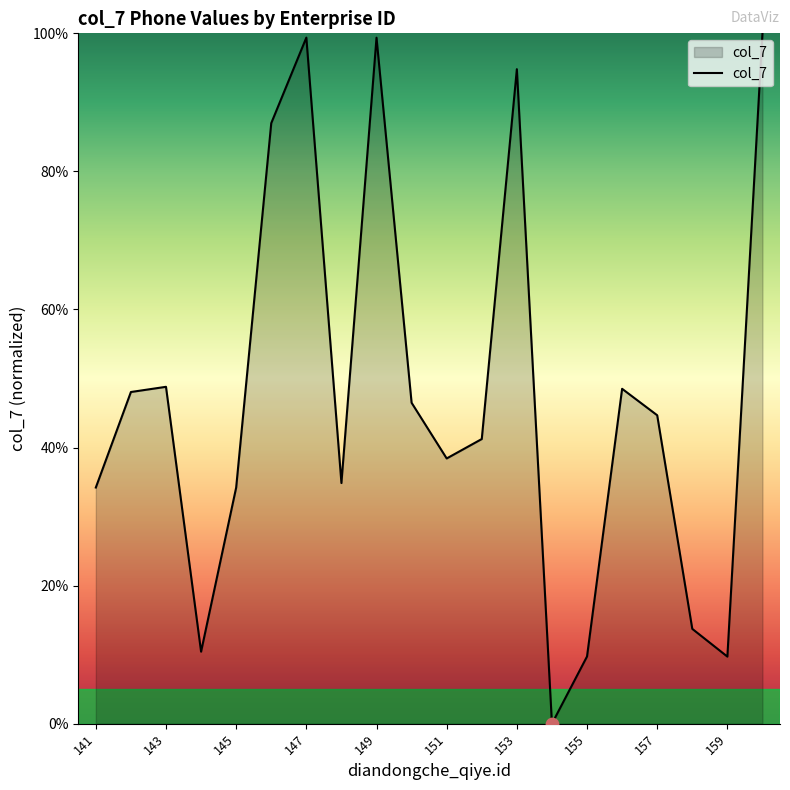

What is the maximum value shown in the chart?

100.0